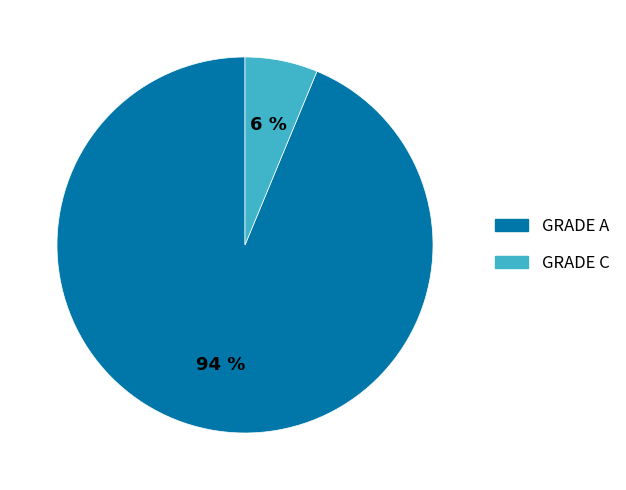

Count the number of slices in the pie.

2